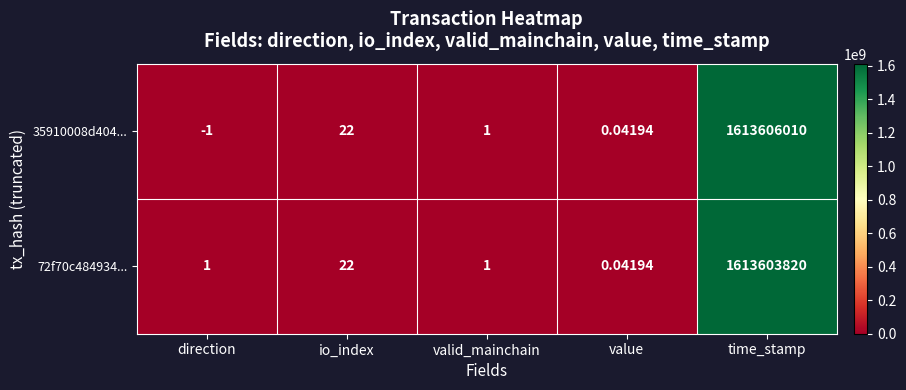

At how many categories does at least one series exceed 662098303?

1